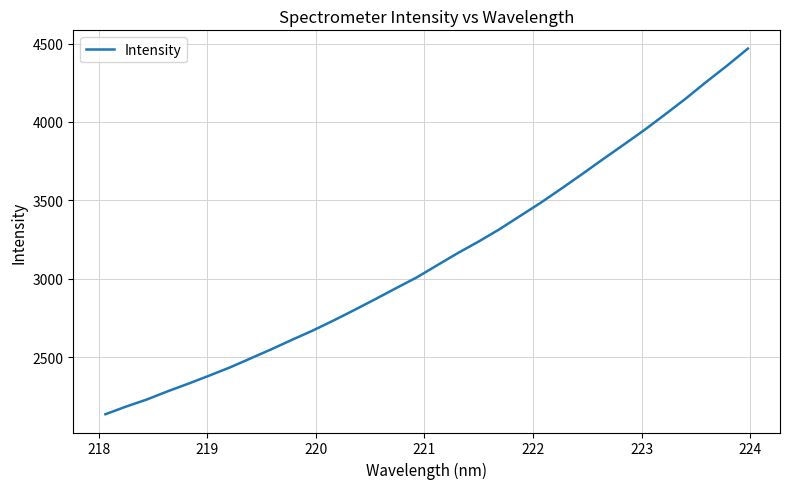

What is the greatest value displayed?

4467.9